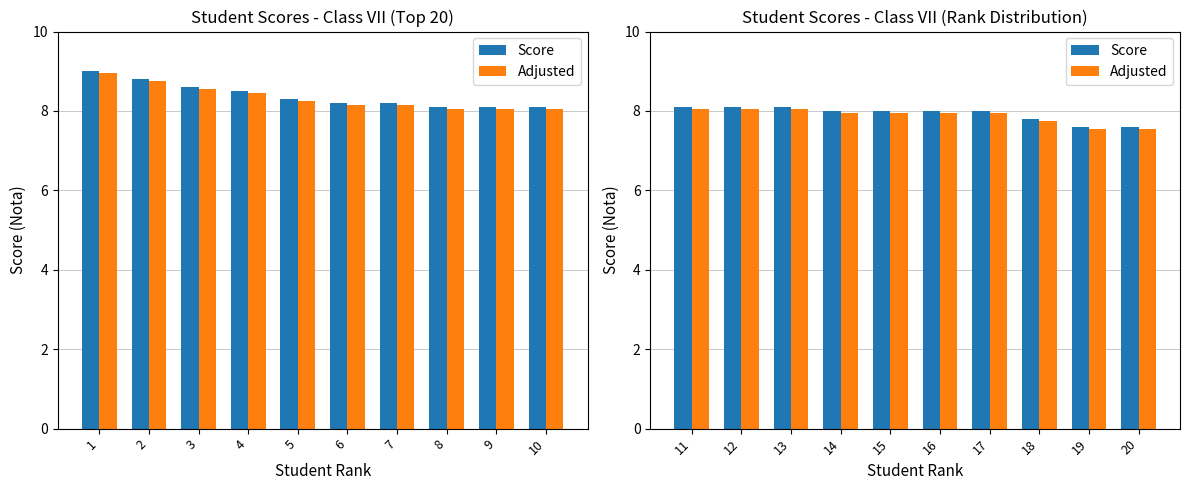

Are the bars horizontal?

No